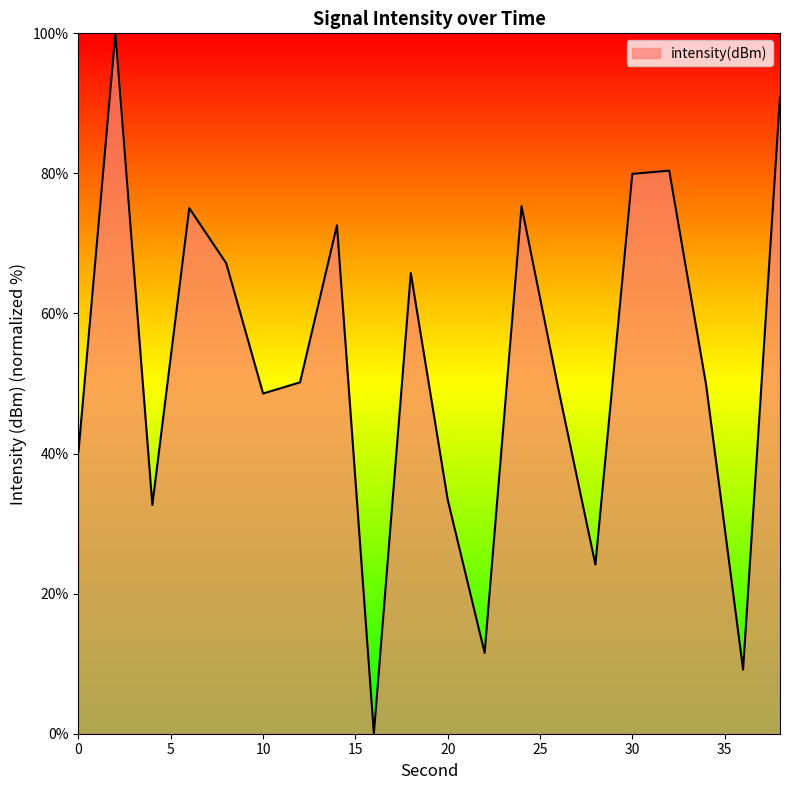

What is the difference between the maximum and minimum values?

100.0